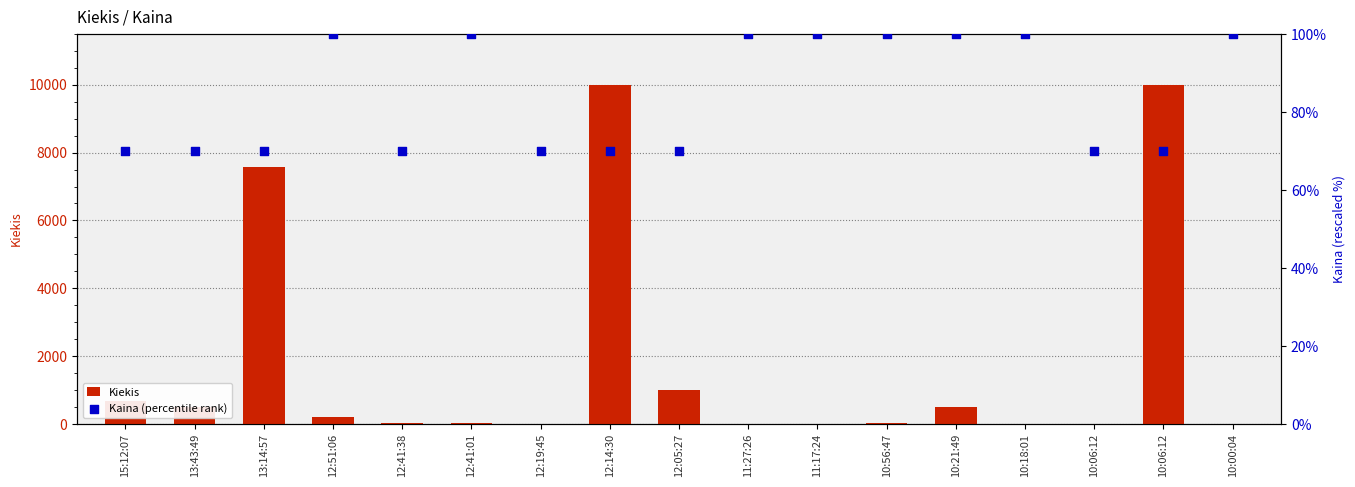

At how many categories does at least one series exceed 7125?

3